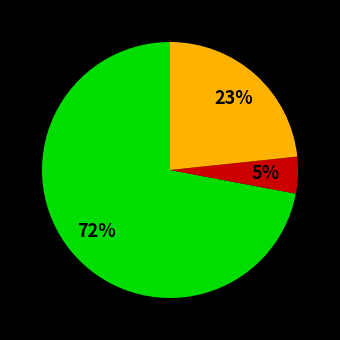

To the nearest percent, what is the average slice percentage?

33%